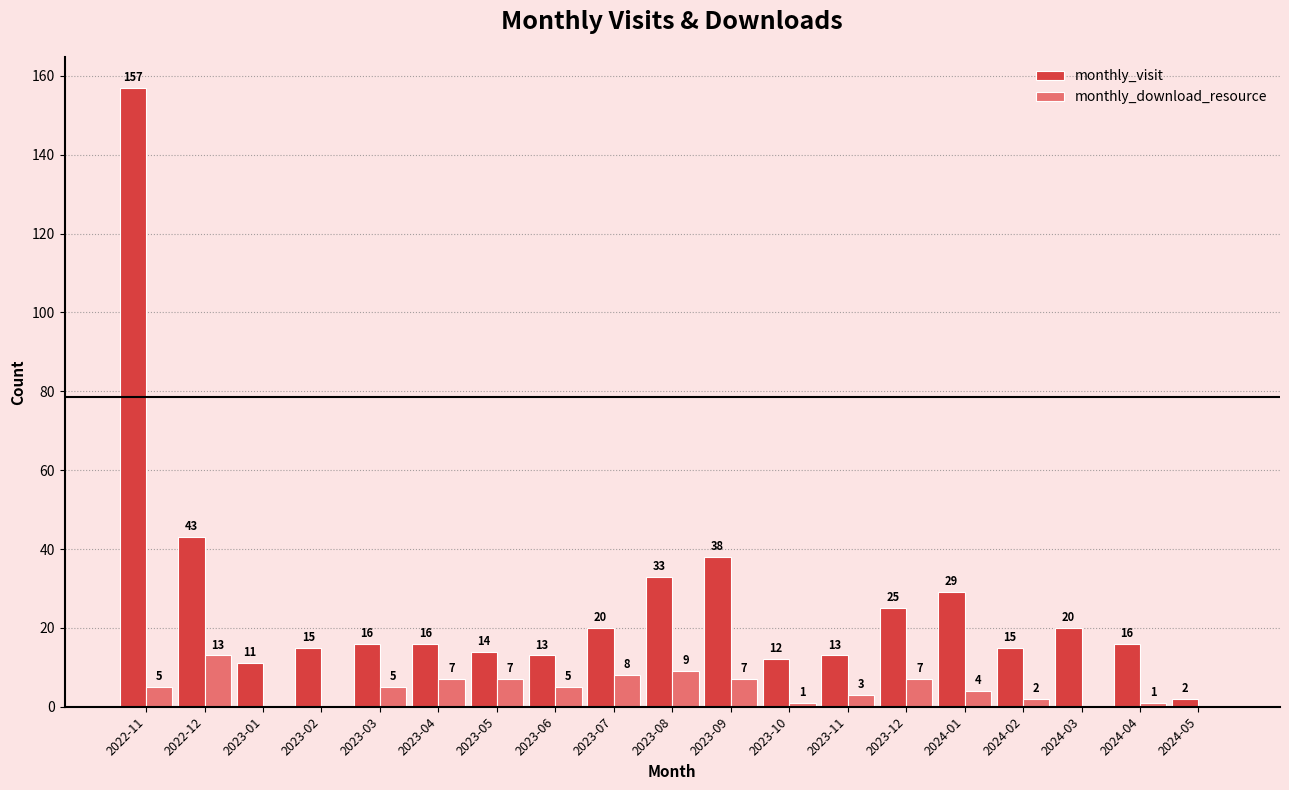

What is the highest value of the monthly_visit series?

157